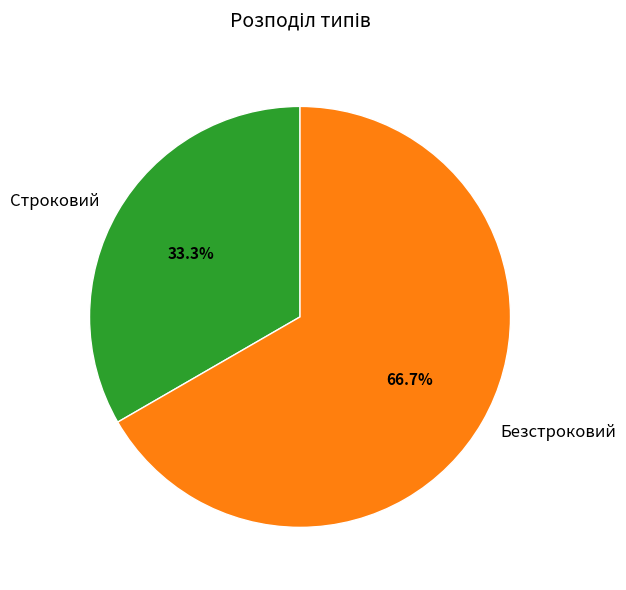

Is it true that Безстроковий is 59% of the pie?

False